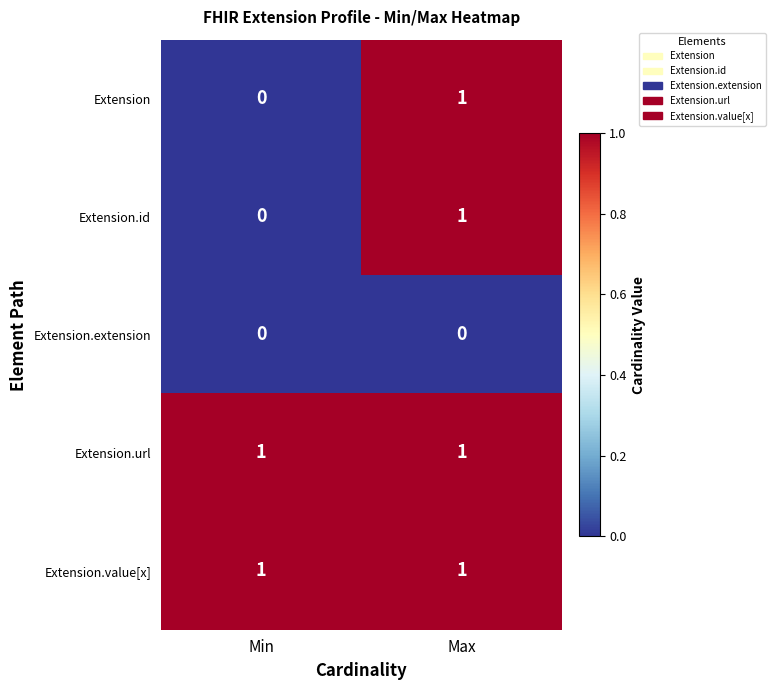

Is the value of Extension.extension at Min greater than the value of Extension.id at Max?

No